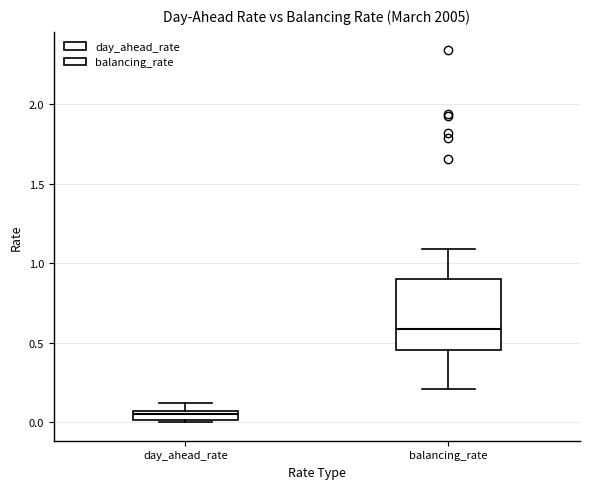

Where is the lower edge of the box for balancing_rate on the y-axis? The values are not printed on the chart, so give them approximately, as read against the axis.

0.45